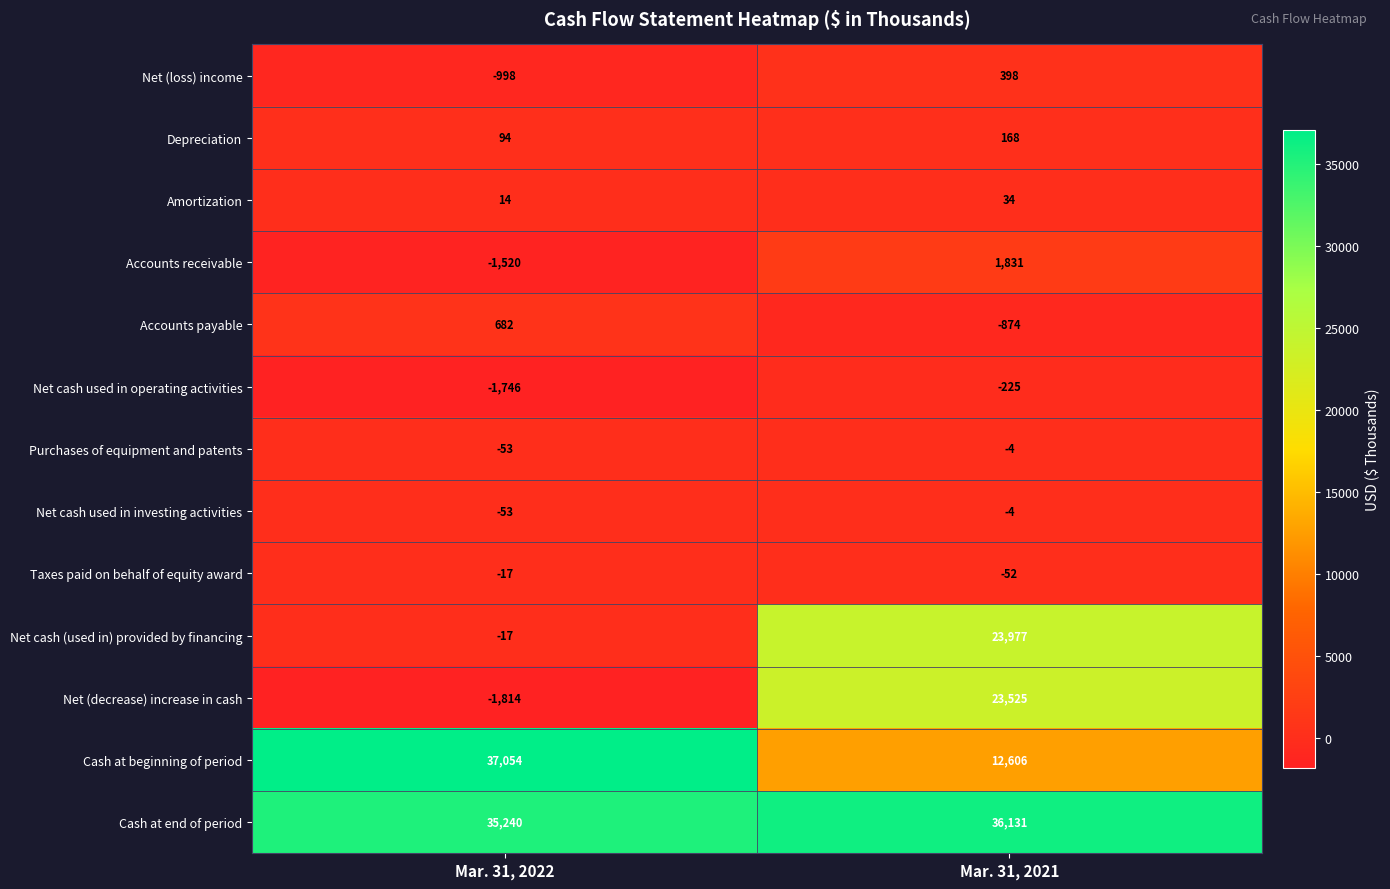

Reading right to left, transcribe all the data shown in this chart.

Net (loss) income: Mar. 31, 2021=398	Mar. 31, 2022=-998
Depreciation: Mar. 31, 2021=168	Mar. 31, 2022=94
Amortization: Mar. 31, 2021=34	Mar. 31, 2022=14
Accounts receivable: Mar. 31, 2021=1831	Mar. 31, 2022=-1520
Accounts payable: Mar. 31, 2021=-874	Mar. 31, 2022=682
Net cash used in operating activities: Mar. 31, 2021=-225	Mar. 31, 2022=-1746
Purchases of equipment and patents: Mar. 31, 2021=-4	Mar. 31, 2022=-53
Net cash used in investing activities: Mar. 31, 2021=-4	Mar. 31, 2022=-53
Taxes paid on behalf of equity award: Mar. 31, 2021=-52	Mar. 31, 2022=-17
Net cash (used in) provided by financing: Mar. 31, 2021=23977	Mar. 31, 2022=-17
Net (decrease) increase in cash: Mar. 31, 2021=23525	Mar. 31, 2022=-1814
Cash at beginning of period: Mar. 31, 2021=12606	Mar. 31, 2022=37054
Cash at end of period: Mar. 31, 2021=36131	Mar. 31, 2022=35240